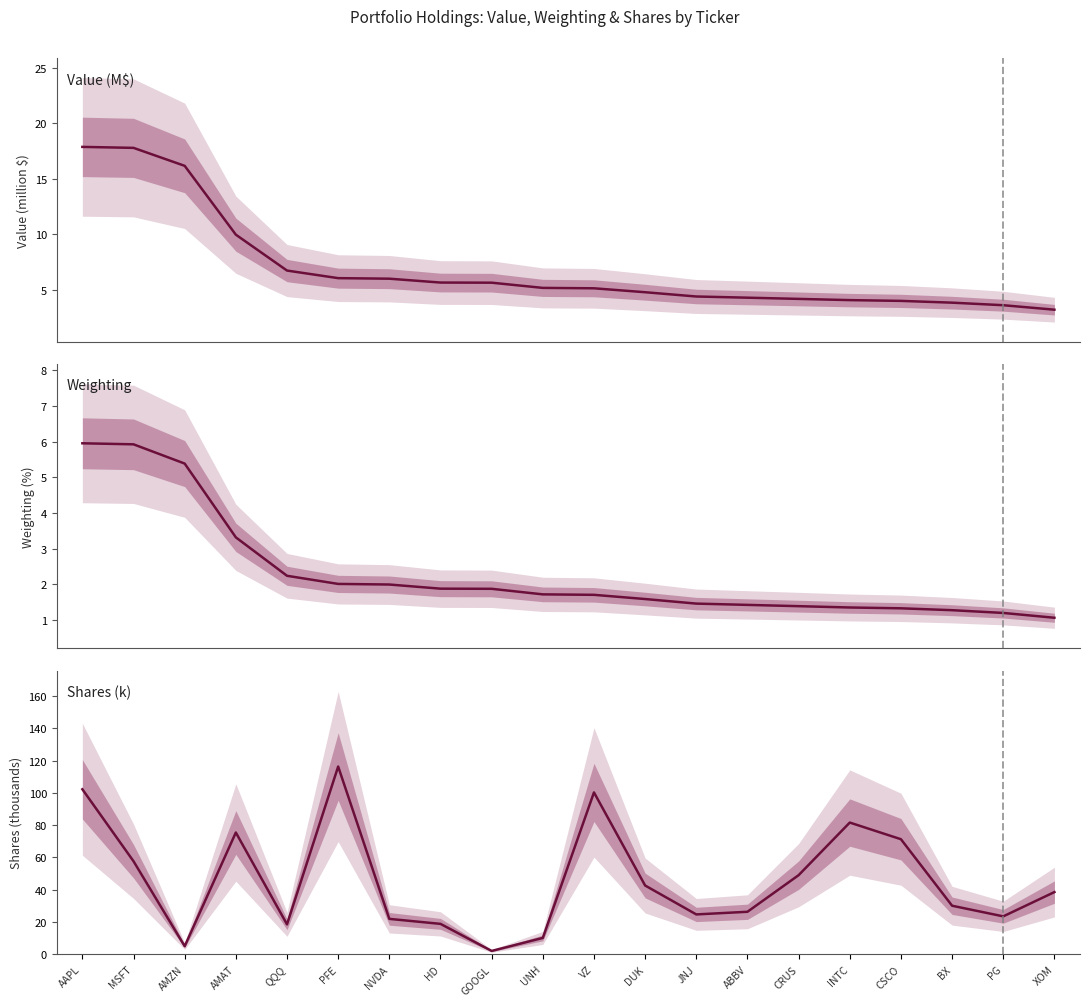

Which series has the largest range (max minus min)?

Shares